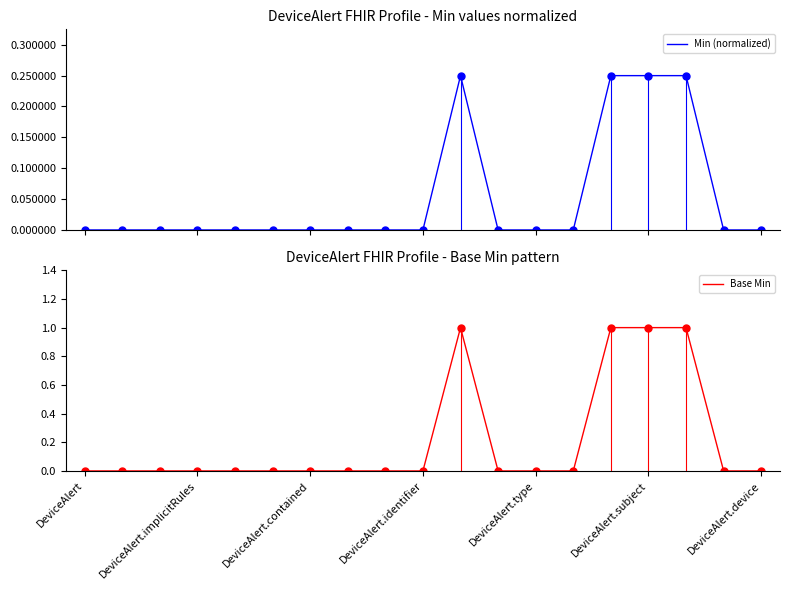

Rank the series by their average value, from lowest to highest.

Min (normalized), Base Min